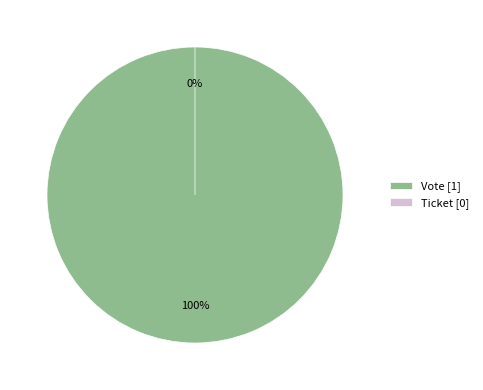

Count the number of slices in the pie.

2